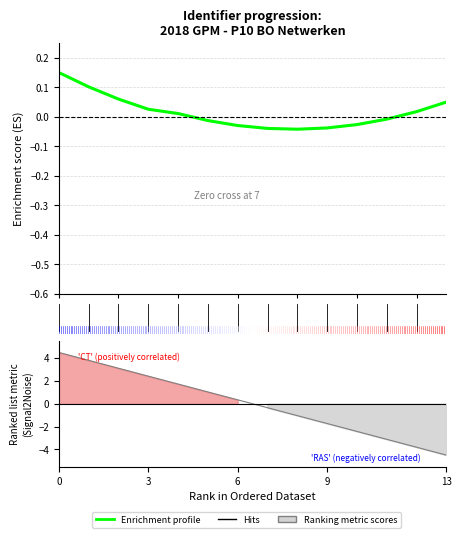

The chart shows a value of 0.1 at 13. True or false?

False